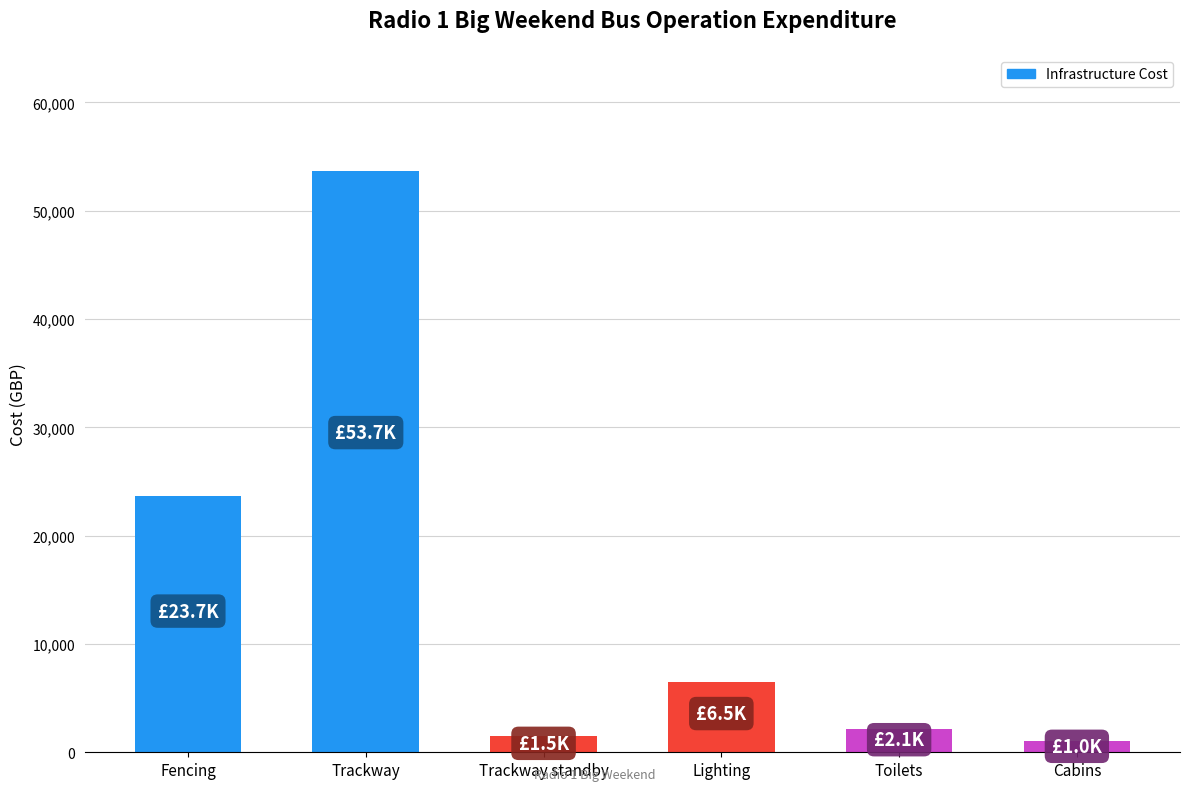

The chart shows a value of 1500 at Trackway standby. True or false?

True